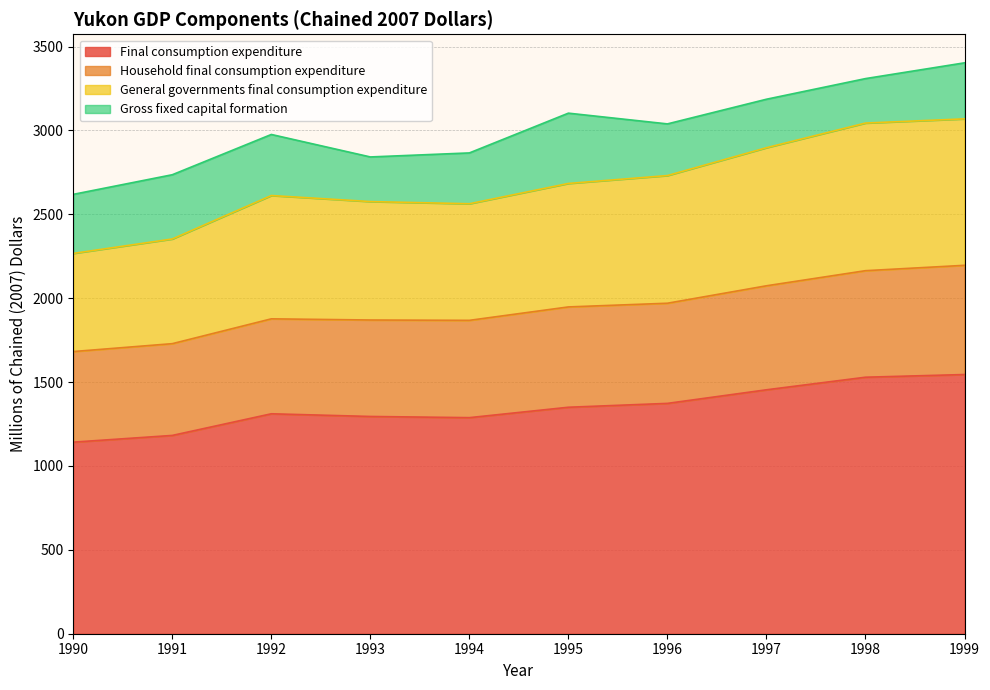

Which has a higher value, 1990 or 1995?

1995